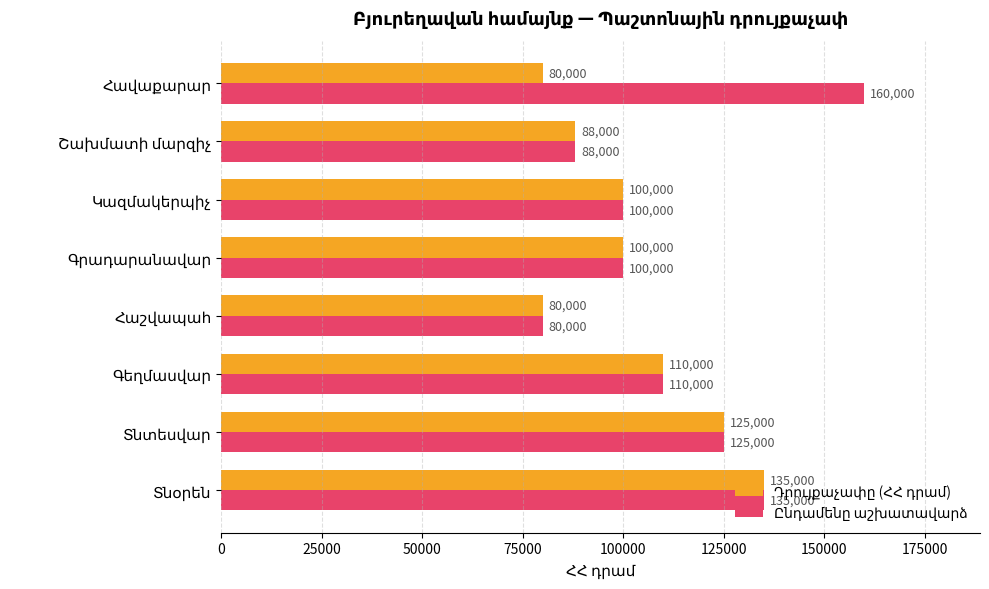

What is the greatest value displayed?

160000